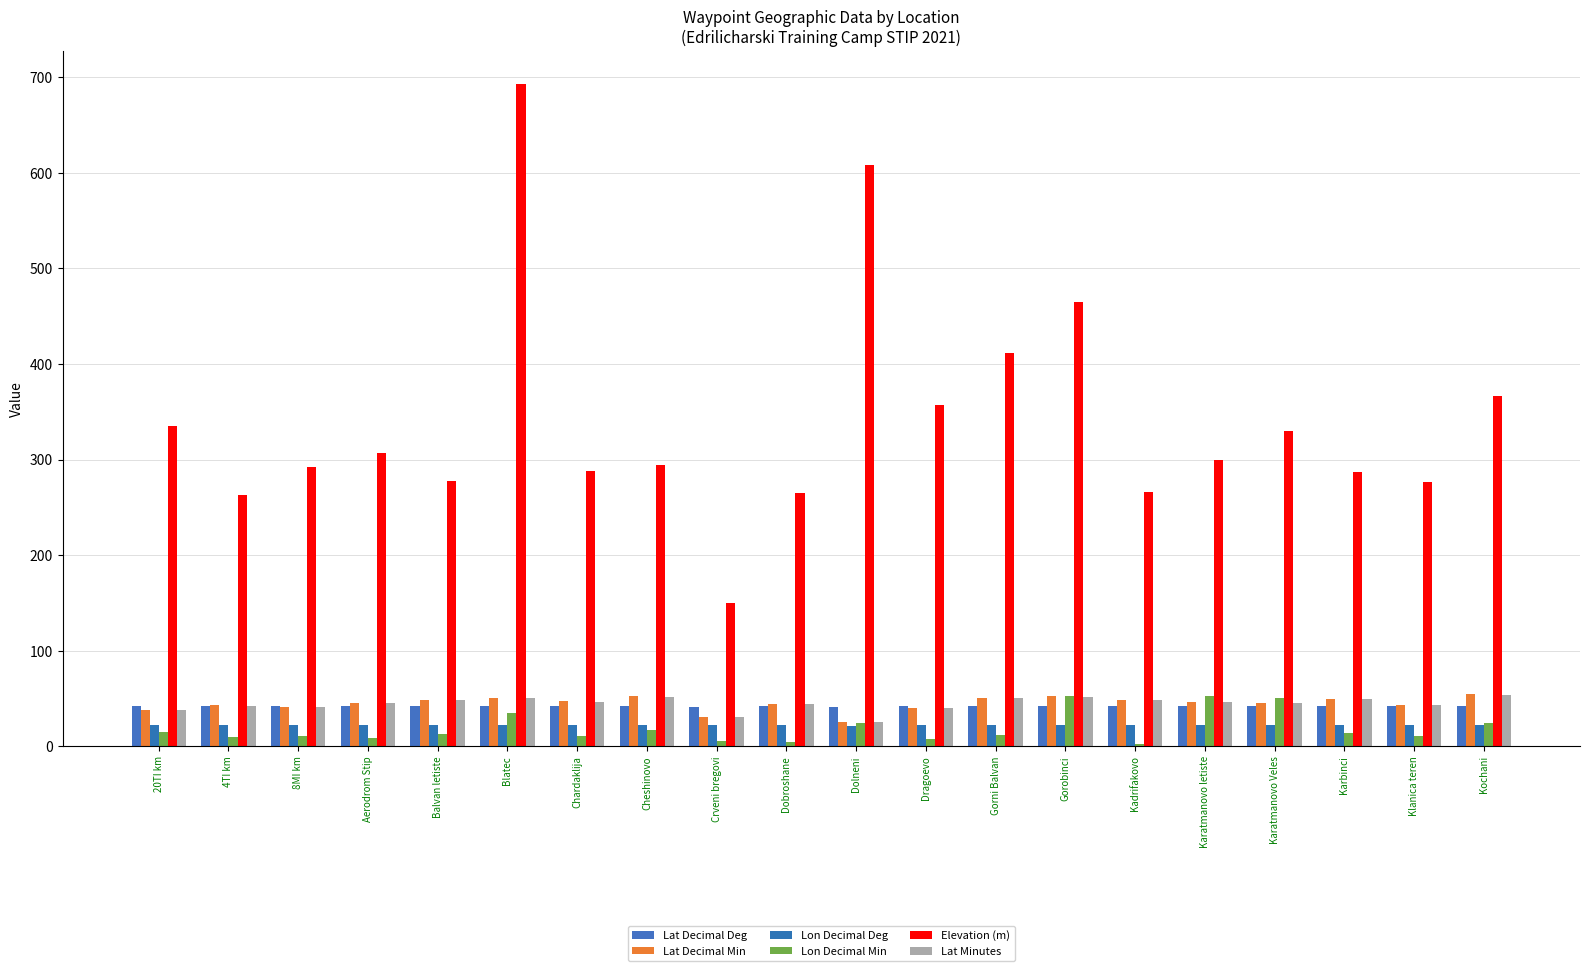

How many distinct data groups are displayed?

6